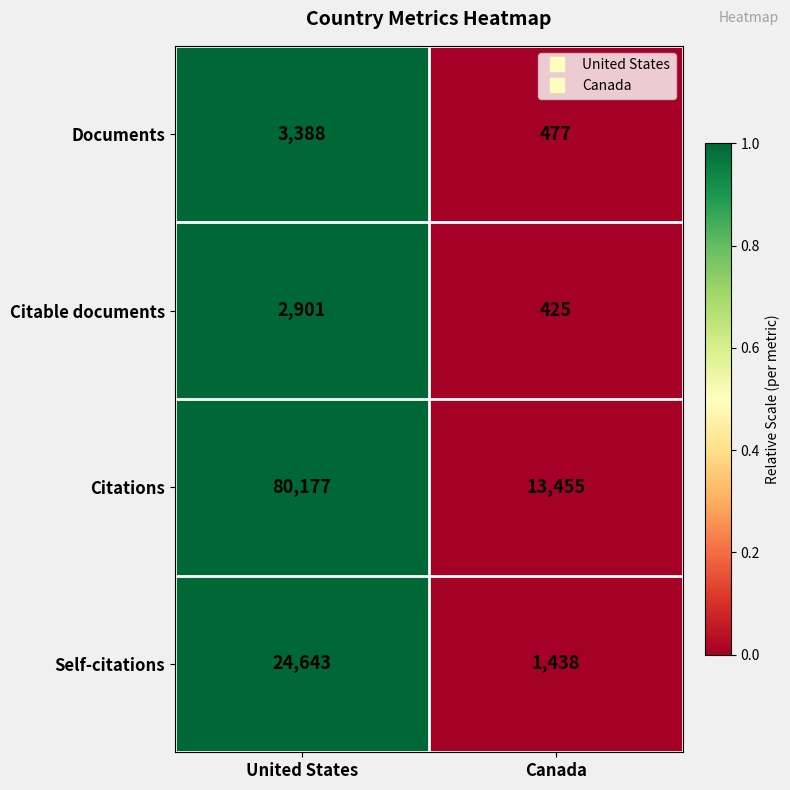

Reading right to left, extract all data points from this chart.

Documents: 477	3388
Citable documents: 425	2901
Citations: 13455	80177
Self-citations: 1438	24643